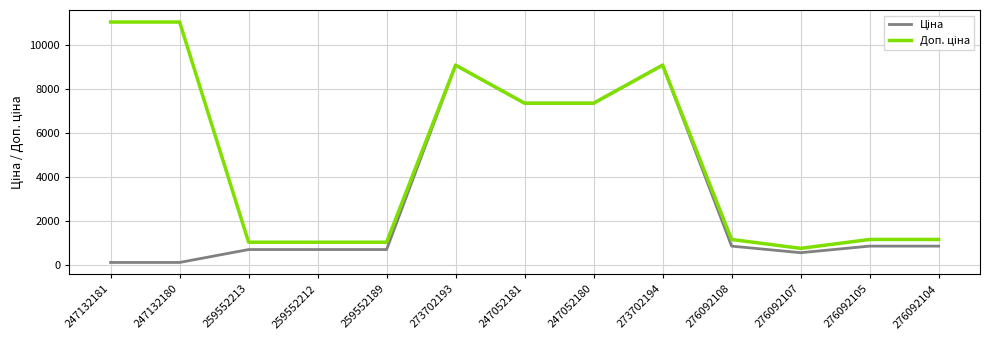

What is the total value across all series at 259552189?

1729.6